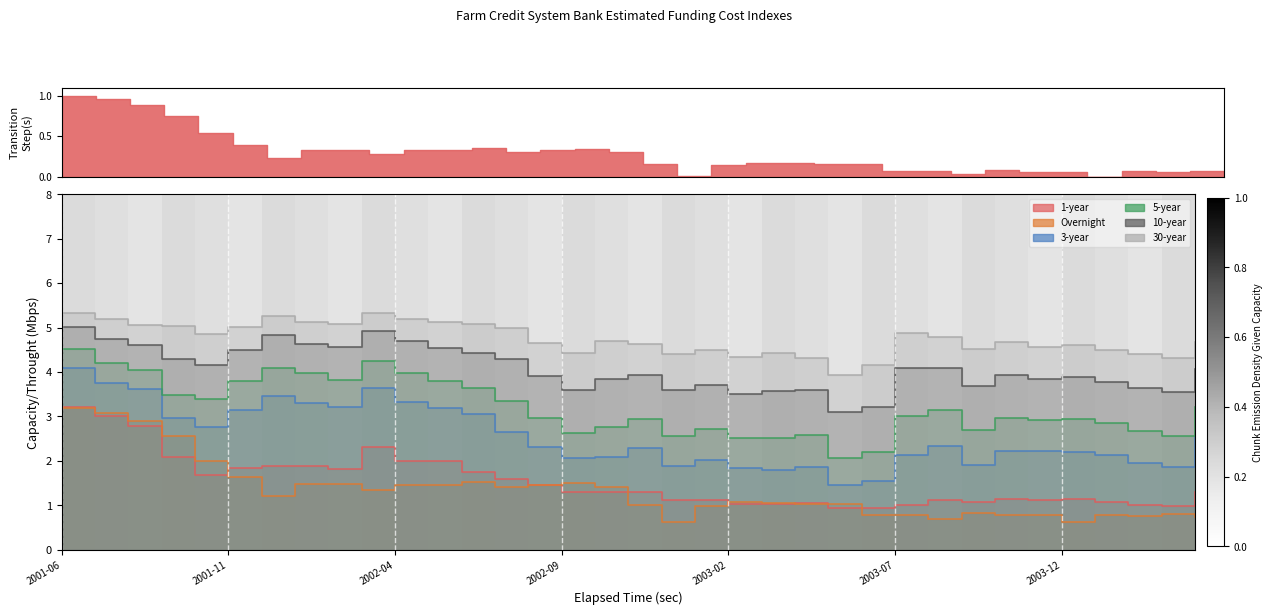

Where does the Overnight series first go above 1?

2001-06